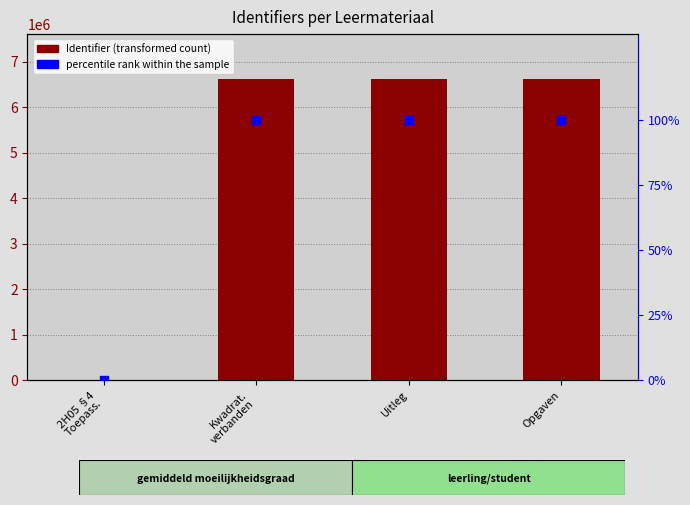

Which series reaches the maximum Y coordinate?

Identifier